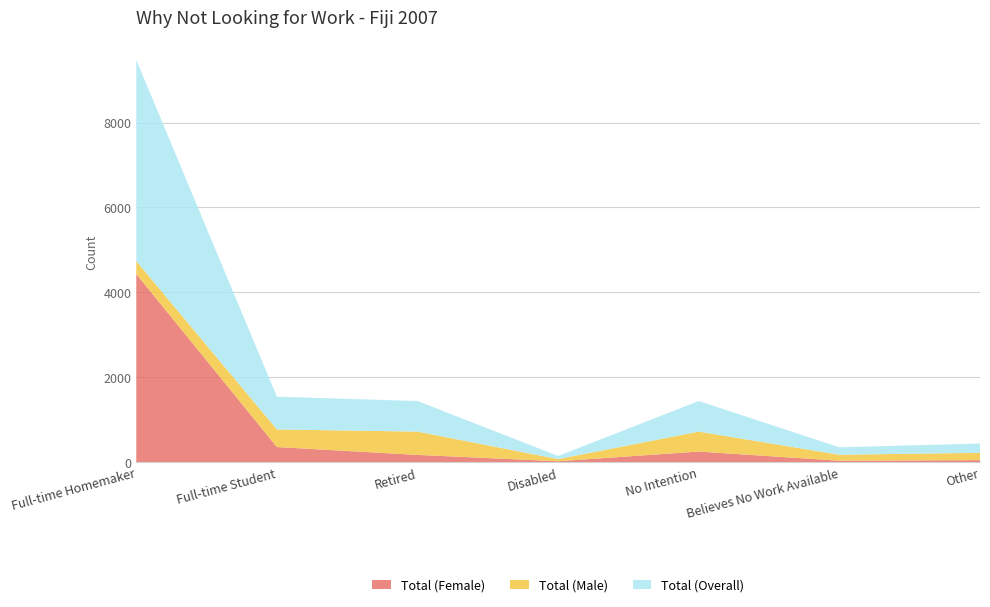

Reading left to right, list all the values displayed in this chart.

Total (Female): Full-time Homemaker=4433	Full-time Student=356	Retired=171	Disabled=22	No Intention=250	Believes No Work Available=34	Other=48
Total (Male): Full-time Homemaker=305	Full-time Student=415	Retired=549	Disabled=51	No Intention=470	Believes No Work Available=141	Other=172
Total (Overall): Full-time Homemaker=4738	Full-time Student=771	Retired=720	Disabled=73	No Intention=720	Believes No Work Available=175	Other=220